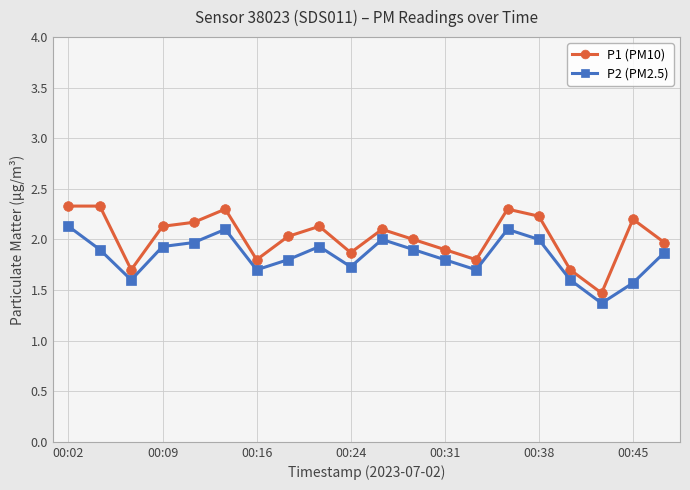

How many distinct data groups are displayed?

2